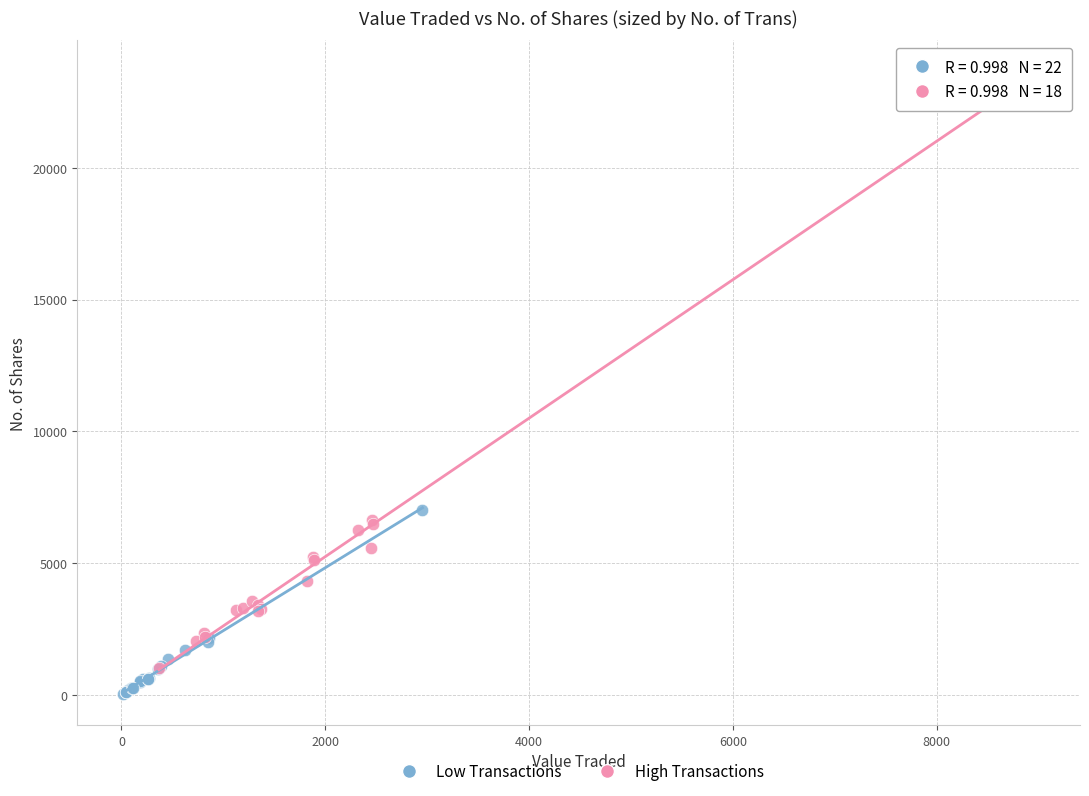

Which series contains the highest Y value?

High Transactions